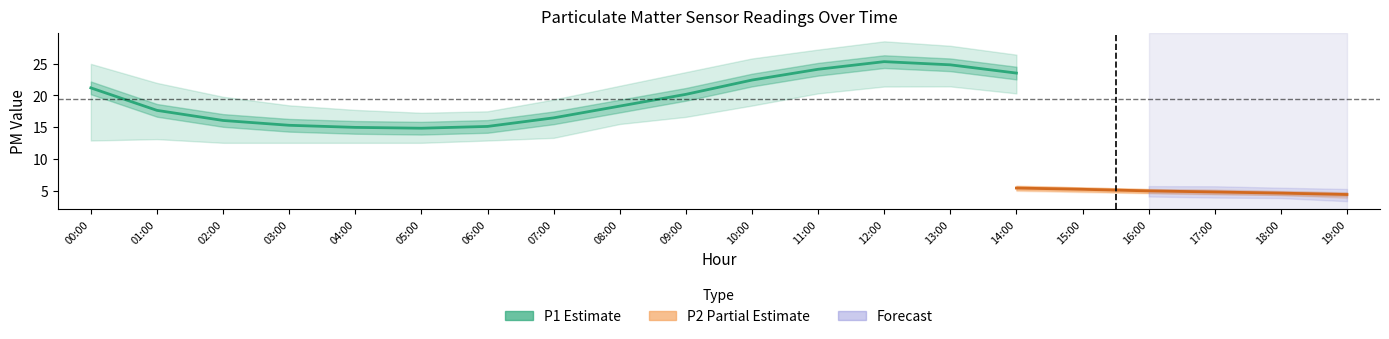

Is this an area chart (filled region under the line)?

No